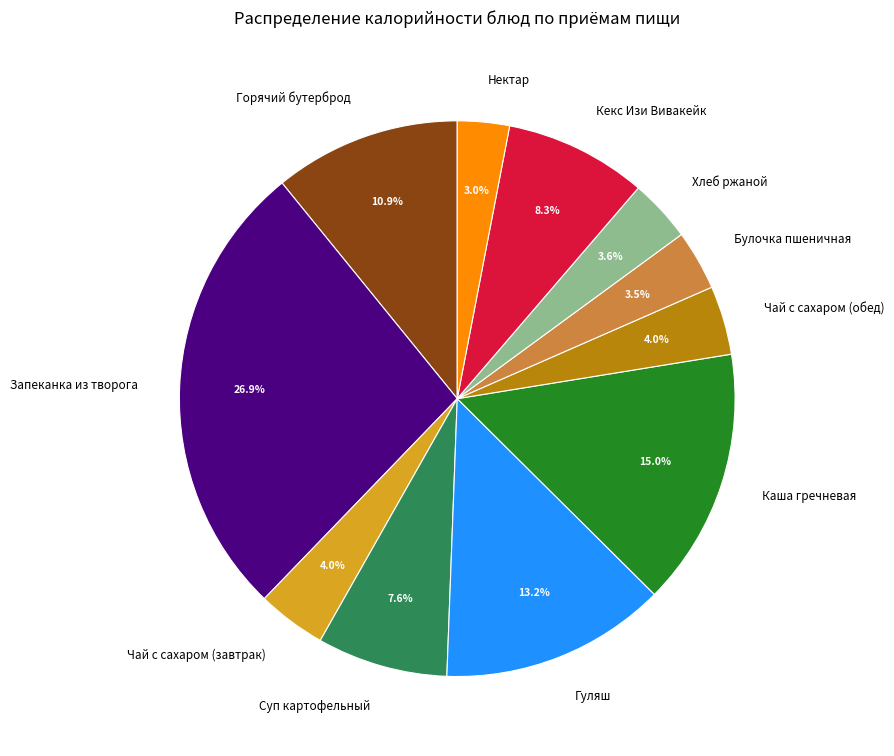

Which slice is the largest?

Запеканка из творога